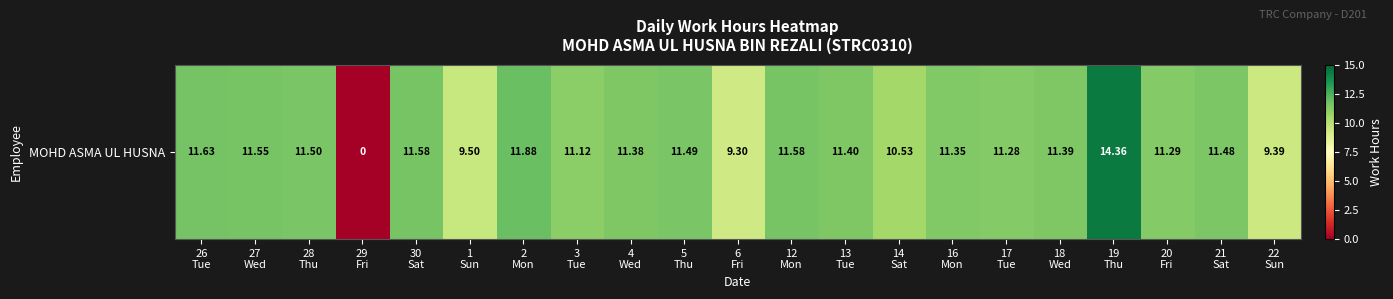

Reading left to right, what are all the values shown in this chart?

26
Tue=11.6	27
Wed=11.6	28
Thu=11.5	29
Fri=0.0	30
Sat=11.6	1
Sun=9.5	2
Mon=11.9	3
Tue=11.1	4
Wed=11.4	5
Thu=11.5	6
Fri=9.3	12
Mon=11.6	13
Tue=11.4	14
Sat=10.5	16
Mon=11.3	17
Tue=11.3	18
Wed=11.4	19
Thu=14.4	20
Fri=11.3	21
Sat=11.5	22
Sun=9.4